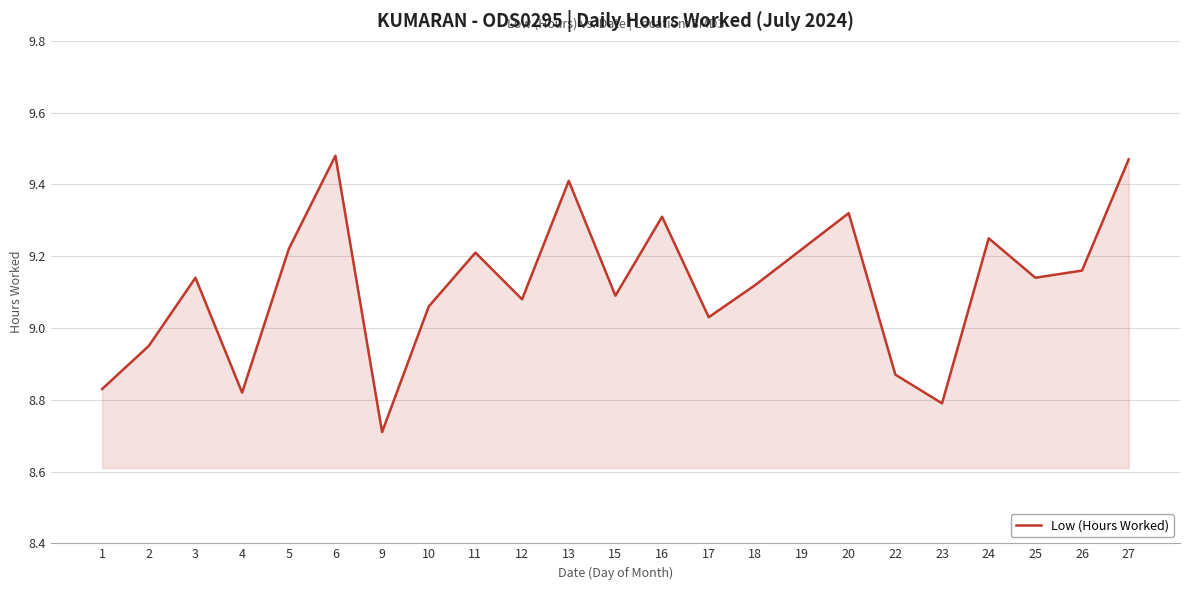

What is the difference between the maximum and minimum values?

0.8